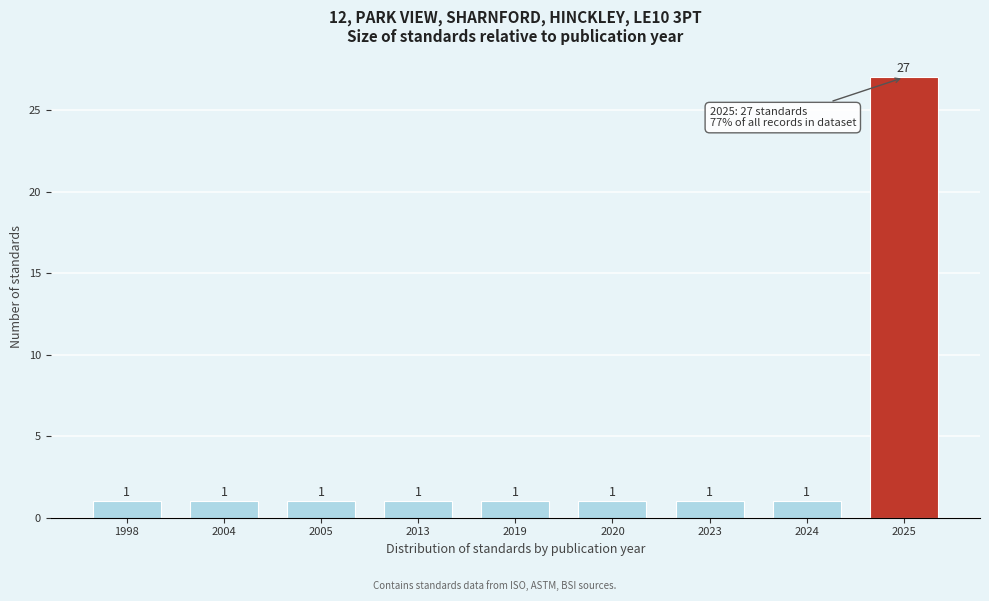

Reading right to left, list all the values displayed in this chart.

2025=27	2024=1	2023=1	2020=1	2019=1	2013=1	2005=1	2004=1	1998=1